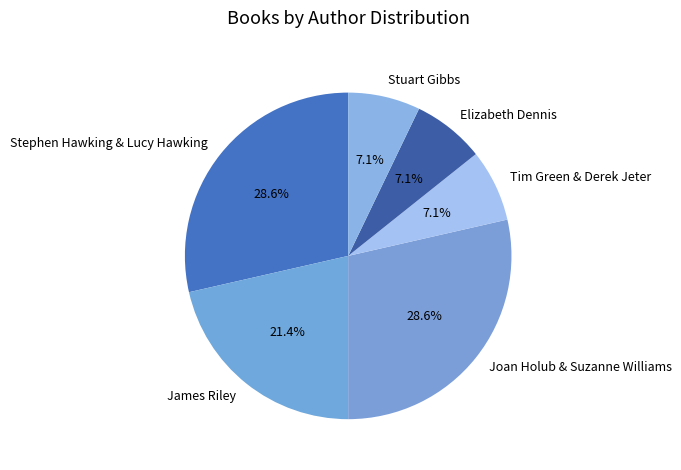

Does Elizabeth Dennis represent more than half of the total?

No